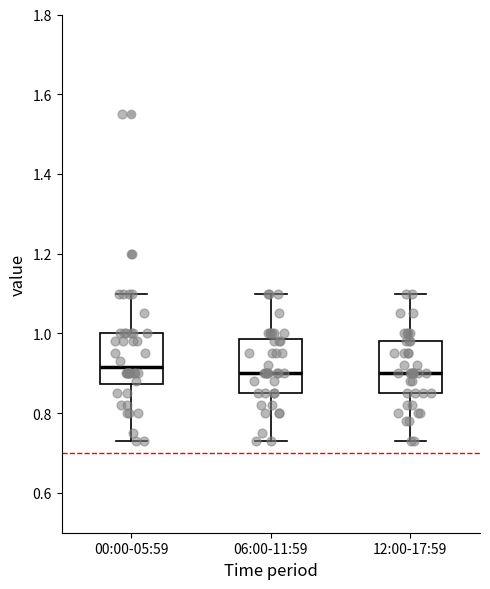

Reading left to right, read every box against the y-axis: the position of its median line, the range the box covers, and the ends of its whiskers. The values are not printed on the chart, so give them approximately, as read against the axis.

00:00-05:59: median 0.92, box 0.88 to 1.00, whiskers 0.74 to 1.10
06:00-11:59: median 0.90, box 0.86 to 0.98, whiskers 0.74 to 1.10
12:00-17:59: median 0.90, box 0.86 to 0.98, whiskers 0.74 to 1.10